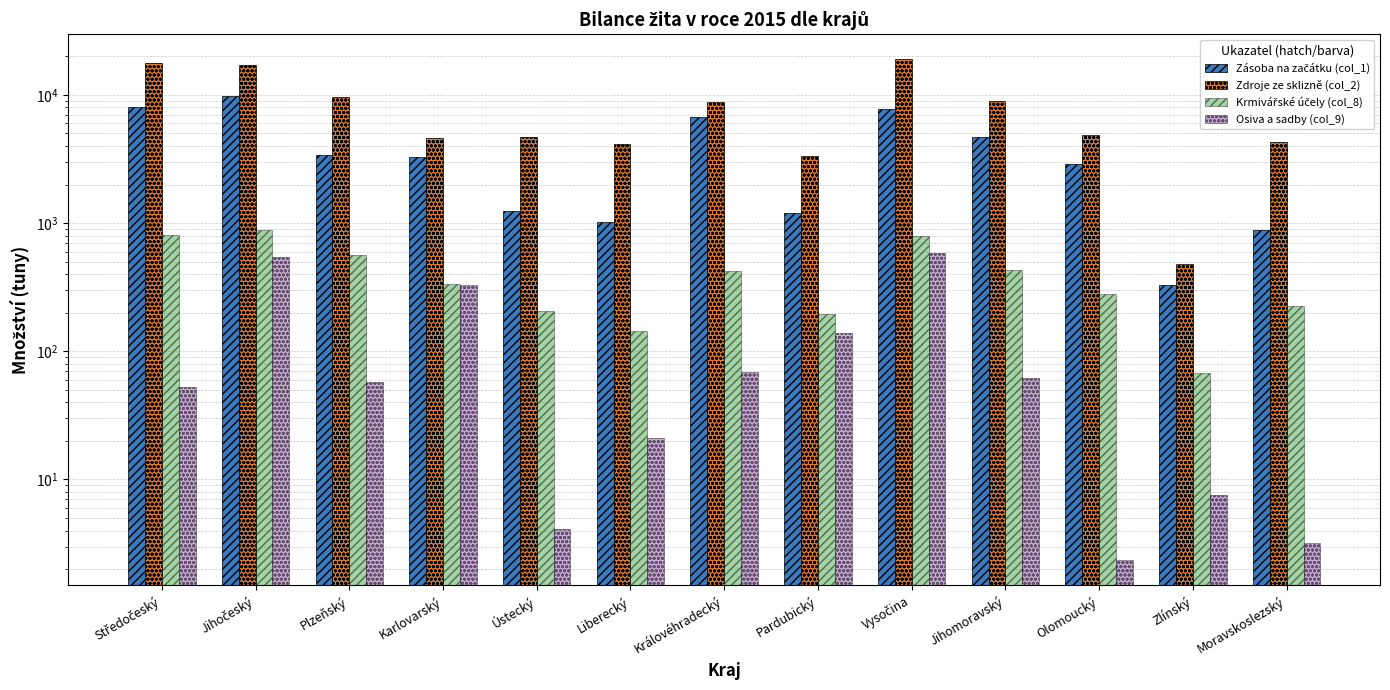

What is the highest value of the Krmivářské účely (col_8) series?

890.4